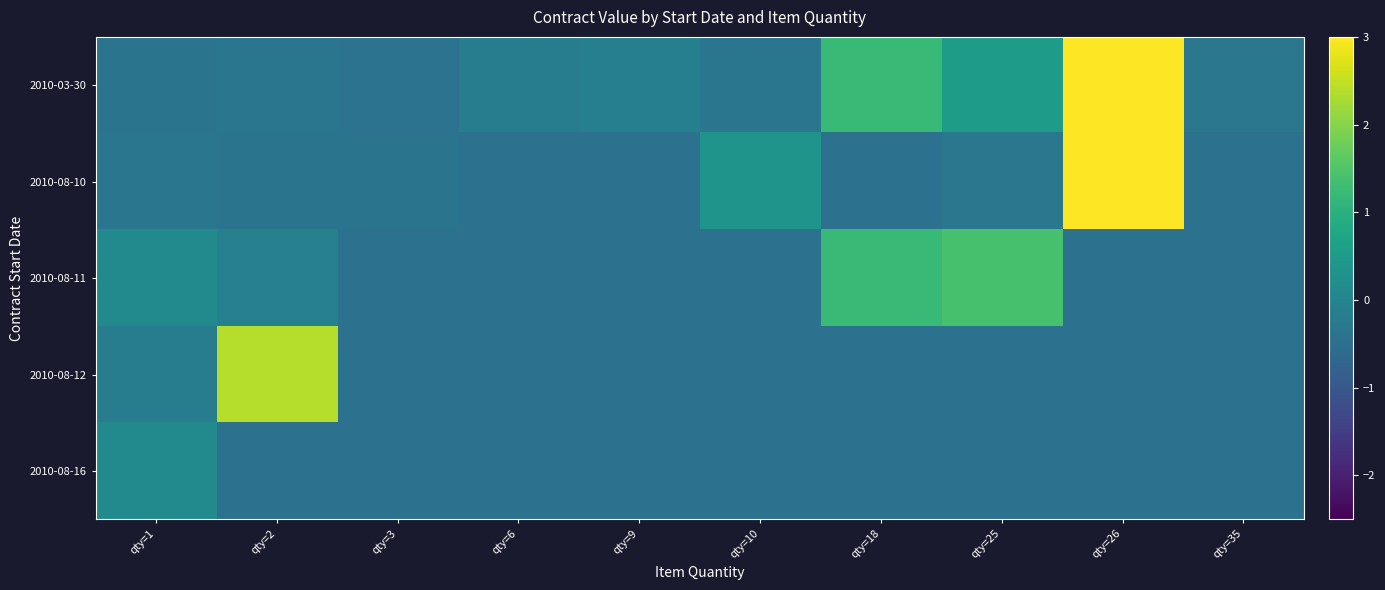

Count the number of categories in the chart.

10